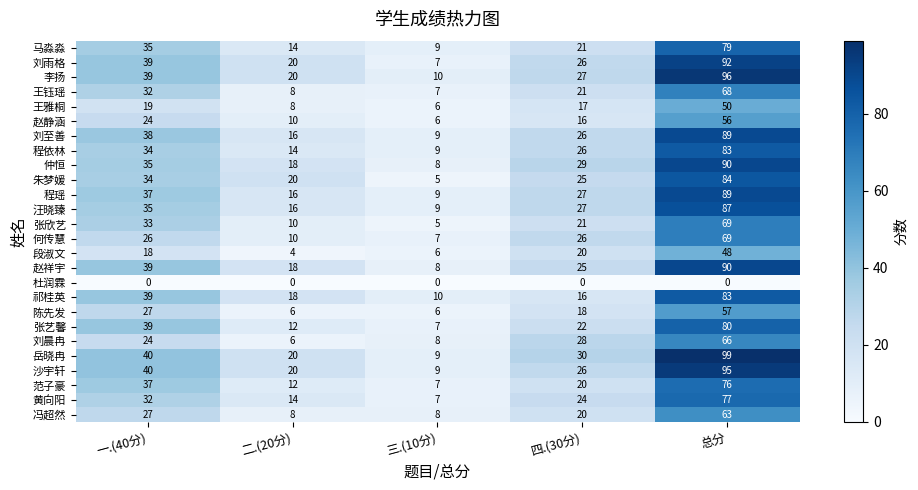

Which category has the highest value in the 赵祥宇 series?

总分